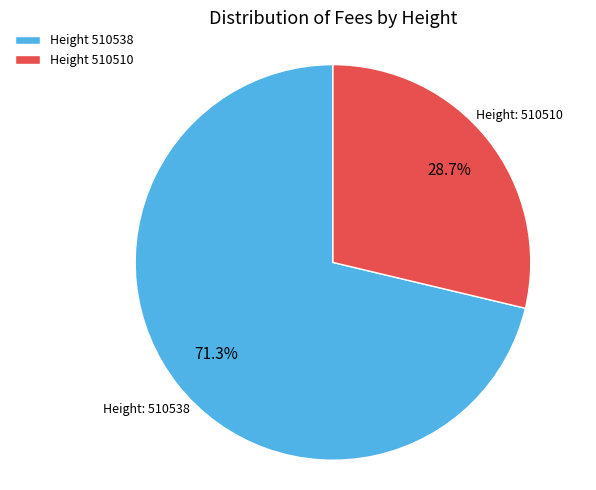

Does any single category account for the majority?

Yes